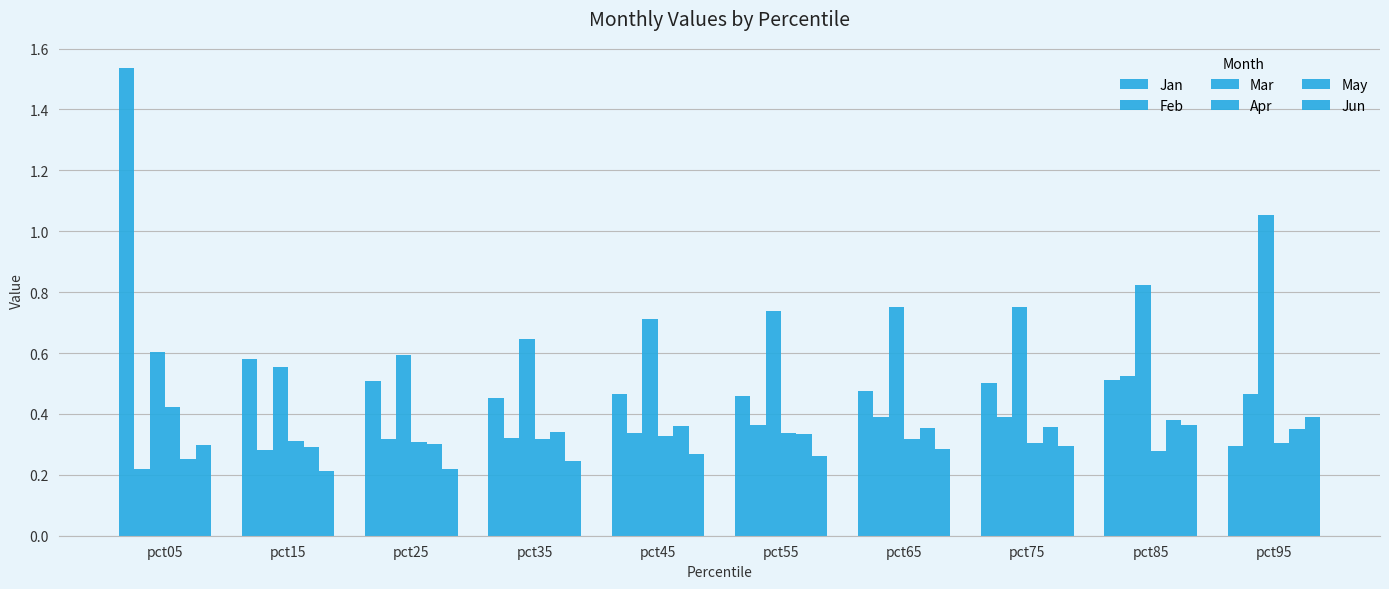

What is the minimum value for Mar?

0.6